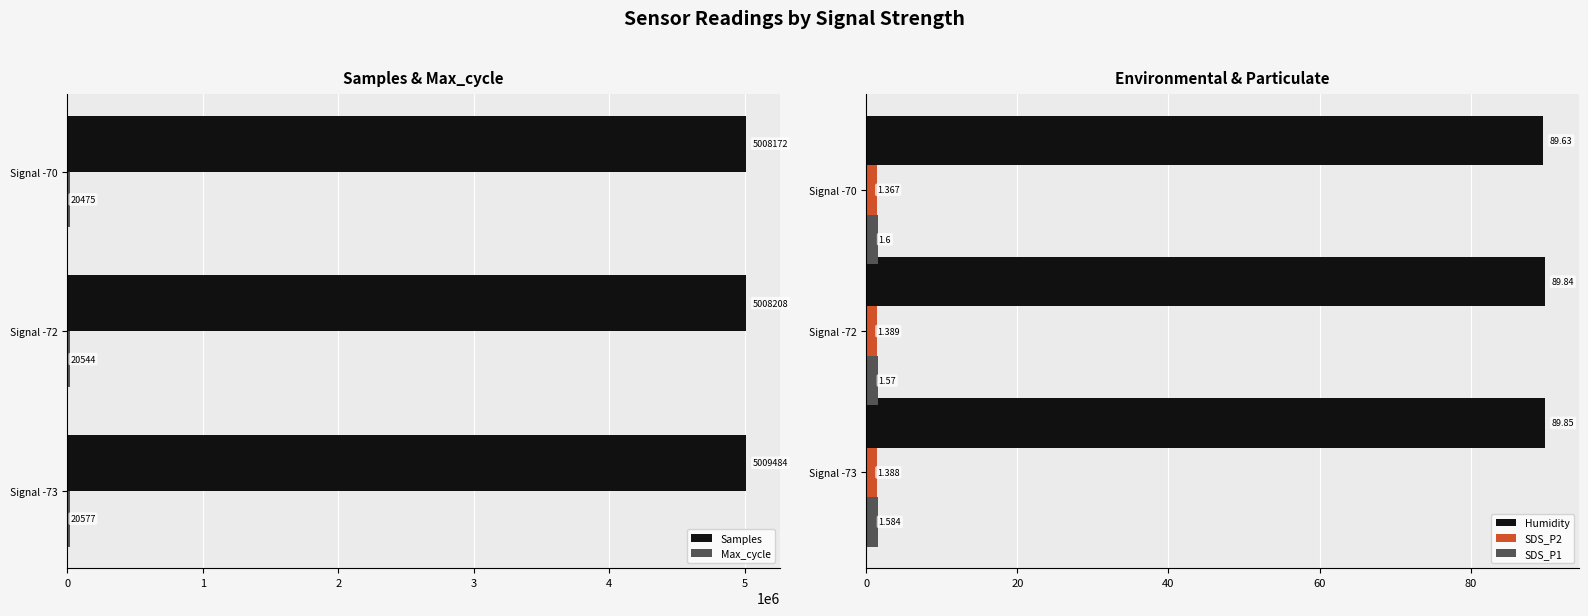

Reading right to left, transcribe all the data shown in this chart.

Samples: 5009484.0	5008208.0	5008172.0
Max_cycle: 20577.0	20544.0	20475.0
Humidity: 89.8	89.8	89.6
SDS_P2: 1.4	1.4	1.4
SDS_P1: 1.6	1.6	1.6